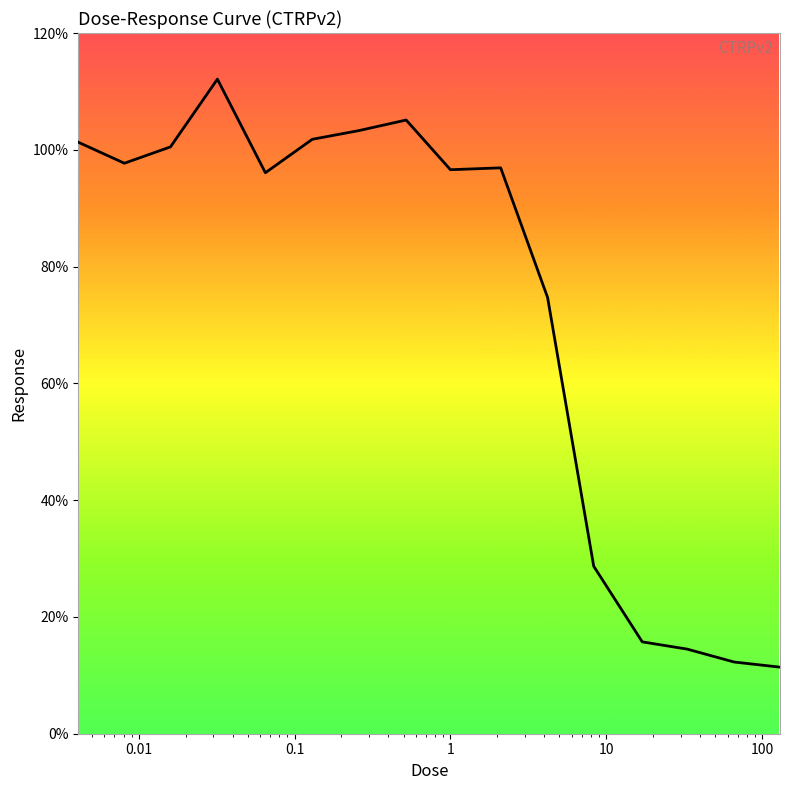

What is the difference between the maximum and minimum values?

100.7